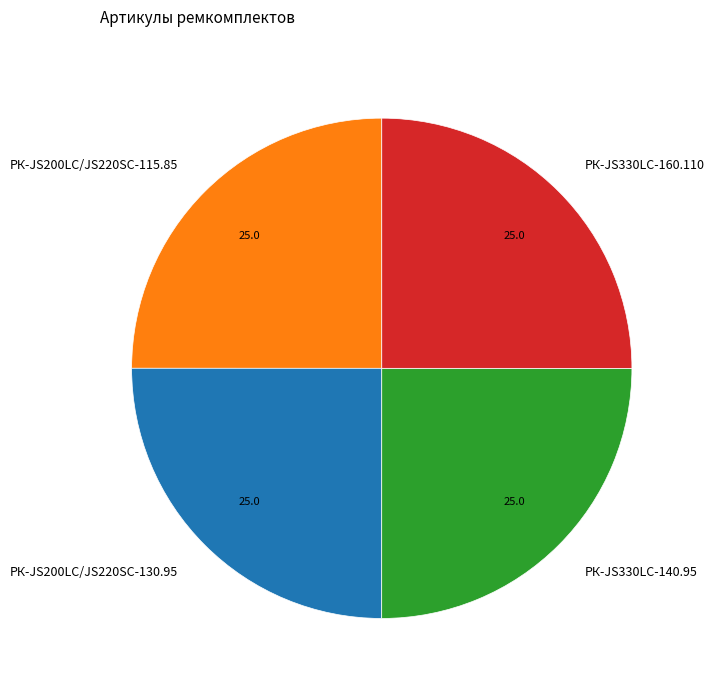

Does РК-JS330LC-140.95 represent more than half of the total?

No